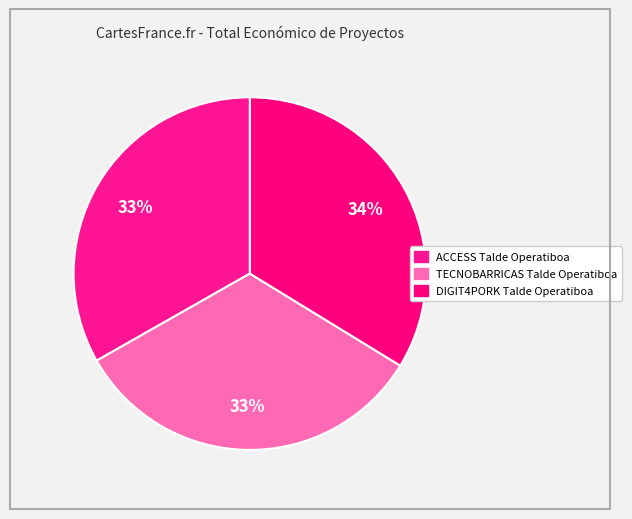

How many slices are in this pie chart?

3